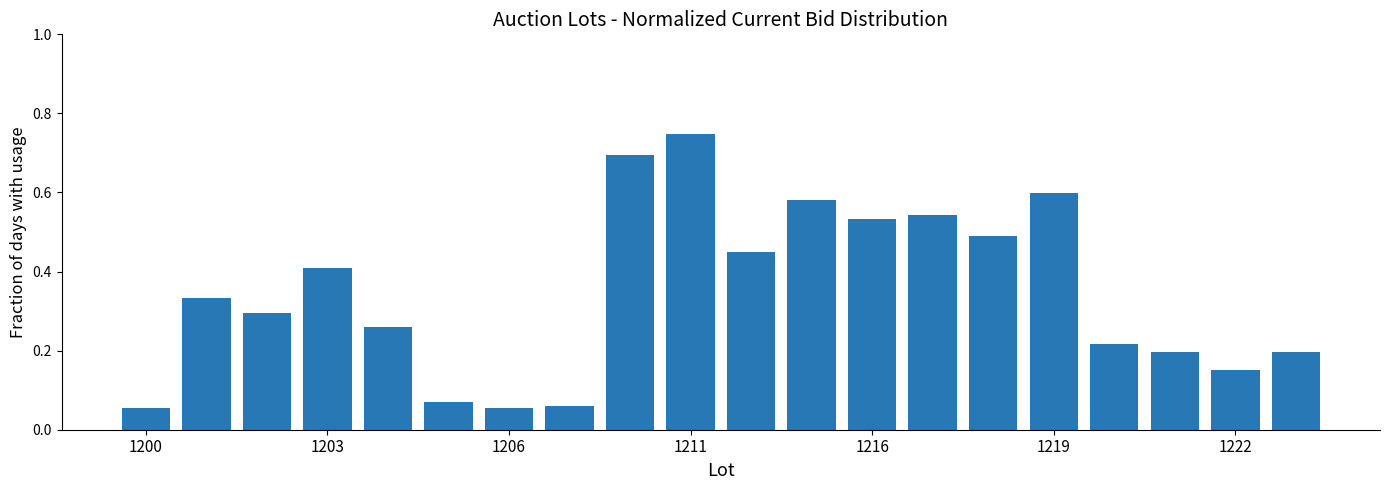

Are the bars horizontal?

No